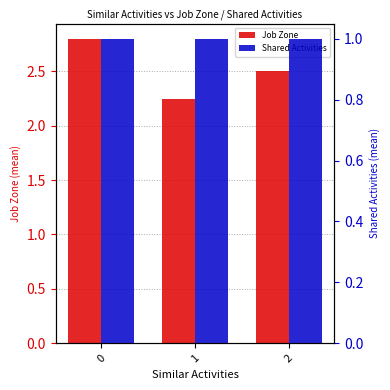

What is the value of the Shared Activities bar at the 3rd from the left?

1.0